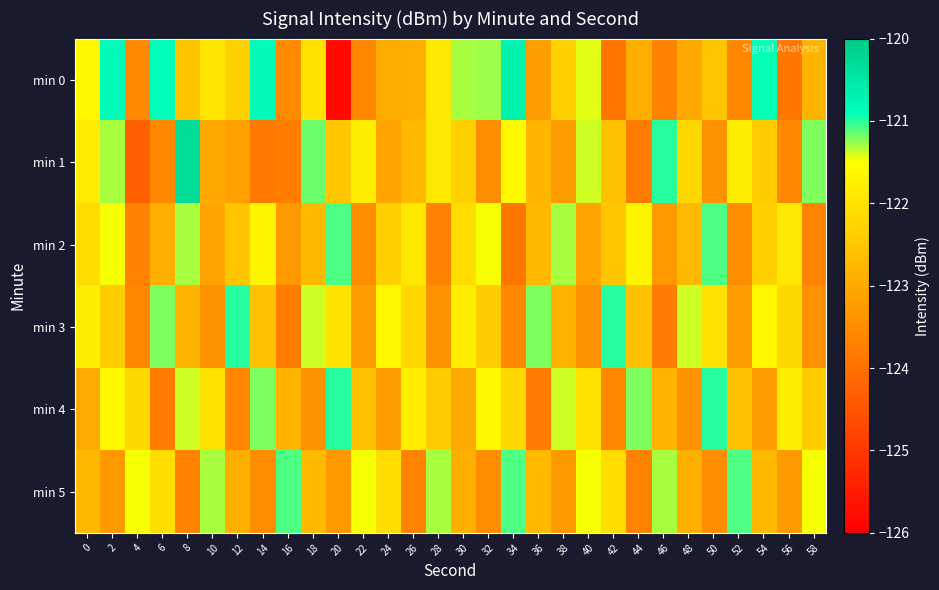

Reading right to left, extract all data points from this chart.

min 0: 58=-122.8	56=-123.9	54=-120.9	52=-123.6	50=-122.5	48=-123.0	46=-123.7	44=-122.9	42=-123.9	40=-121.4	38=-122.3	36=-123.2	34=-120.7	32=-121.3	30=-121.3	28=-121.9	26=-122.9	24=-123.0	22=-123.6	20=-125.8	18=-122.0	16=-123.5	14=-120.9	12=-122.3	10=-121.9	8=-122.5	6=-120.9	4=-123.6	2=-120.8	0=-121.6
min 1: 58=-121.2	56=-123.6	54=-122.4	52=-121.8	50=-123.4	48=-122.2	46=-121.0	44=-123.8	42=-122.6	40=-121.4	38=-123.2	36=-122.8	34=-121.6	32=-123.5	30=-122.3	28=-121.9	26=-122.7	24=-123.1	22=-121.8	20=-122.5	18=-121.2	16=-123.8	14=-123.9	12=-123.2	10=-123.0	8=-120.3	6=-123.6	4=-124.3	2=-121.3	0=-121.8
min 2: 58=-123.7	56=-121.9	54=-122.3	52=-123.5	50=-121.1	48=-122.7	46=-123.3	44=-121.7	42=-122.5	40=-123.1	38=-121.3	36=-122.7	34=-123.9	32=-121.5	30=-122.1	28=-123.7	26=-121.9	24=-122.3	22=-123.5	20=-121.1	18=-122.7	16=-123.3	14=-121.7	12=-122.5	10=-123.1	8=-121.3	6=-122.9	4=-123.7	2=-121.5	0=-122.1
min 3: 58=-123.4	56=-122.2	54=-121.6	52=-123.2	50=-122.0	48=-121.4	46=-123.8	44=-122.6	42=-121.0	40=-123.4	38=-122.8	36=-121.2	34=-123.6	32=-122.4	30=-121.8	28=-123.4	26=-122.2	24=-121.6	22=-123.2	20=-122.0	18=-121.4	16=-123.8	14=-122.6	12=-121.0	10=-123.4	8=-122.8	6=-121.2	4=-123.6	2=-122.4	0=-121.8
min 4: 58=-122.4	56=-121.8	54=-123.2	52=-122.6	50=-121.0	48=-123.4	46=-122.8	44=-121.2	42=-123.6	40=-122.0	38=-121.4	36=-123.8	34=-122.2	32=-121.6	30=-123.0	28=-122.4	26=-121.8	24=-123.2	22=-122.6	20=-121.0	18=-123.4	16=-122.8	14=-121.2	12=-123.6	10=-122.0	8=-121.4	6=-123.8	4=-122.2	2=-121.6	0=-123.0
min 5: 58=-121.5	56=-123.3	54=-122.7	52=-121.1	50=-123.5	48=-122.9	46=-121.3	44=-123.7	42=-122.1	40=-121.5	38=-123.3	36=-122.7	34=-121.1	32=-123.5	30=-122.9	28=-121.3	26=-123.7	24=-122.1	22=-121.5	20=-123.3	18=-122.7	16=-121.1	14=-123.5	12=-122.9	10=-121.3	8=-123.7	6=-122.1	4=-121.5	2=-123.3	0=-122.7